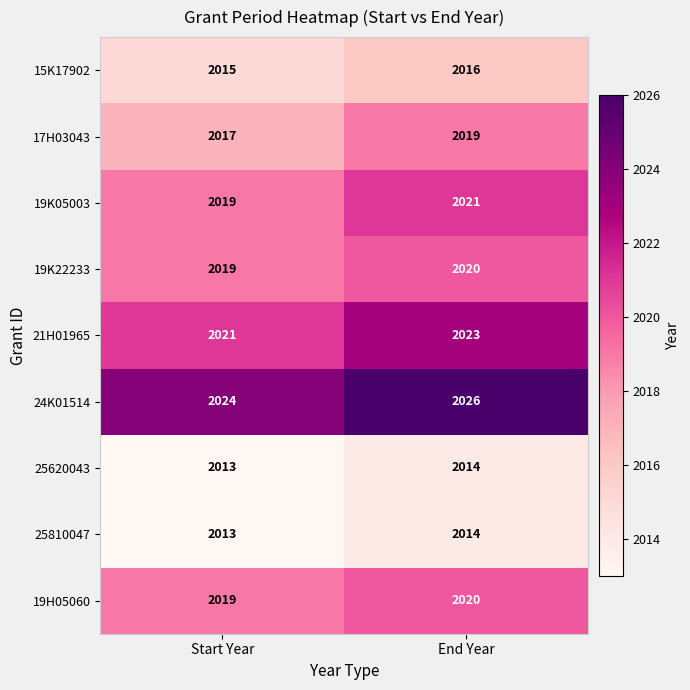

What is the smallest value displayed?

2013